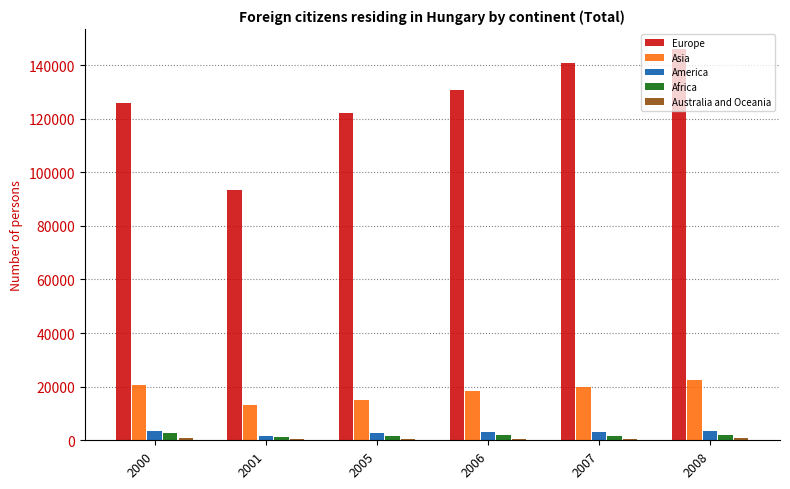

How many values in the Africa series are below 1800?

3